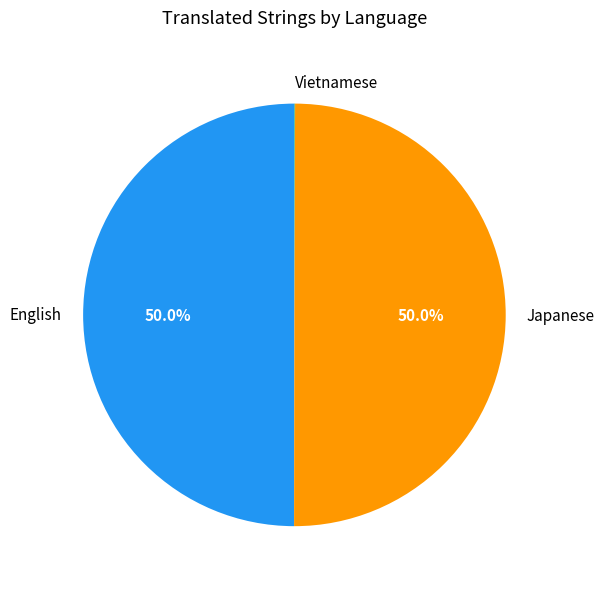

What portion of the pie excludes Japanese?

50.0%